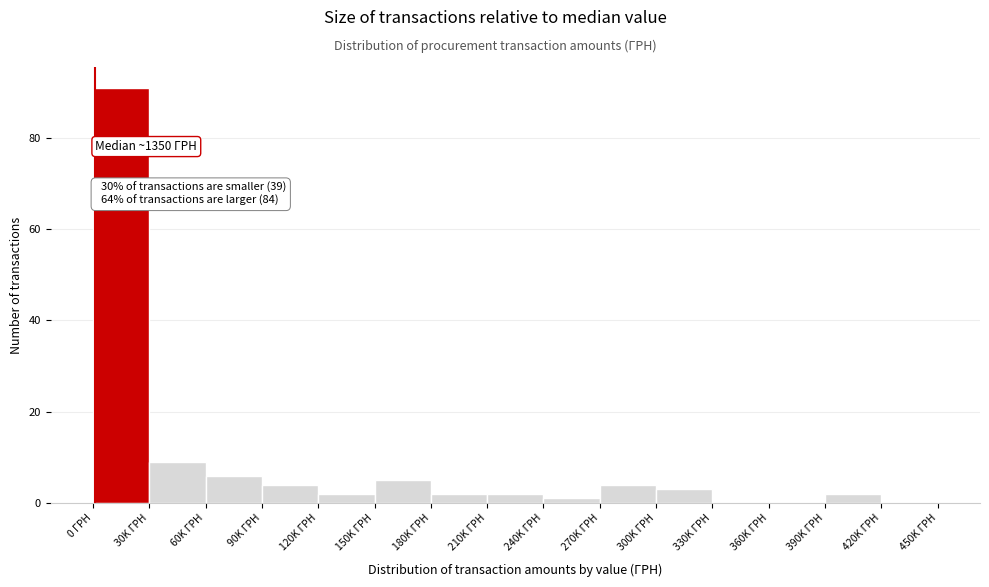

Reading left to right, what are all the values shown in this chart?

0 ГРН=91	30K ГРН=9	60K ГРН=6	90K ГРН=4	120K ГРН=2	150K ГРН=5	180K ГРН=2	210K ГРН=2	240K ГРН=1	270K ГРН=4	300K ГРН=3	330K ГРН=0	360K ГРН=0	390K ГРН=2	420K ГРН=0